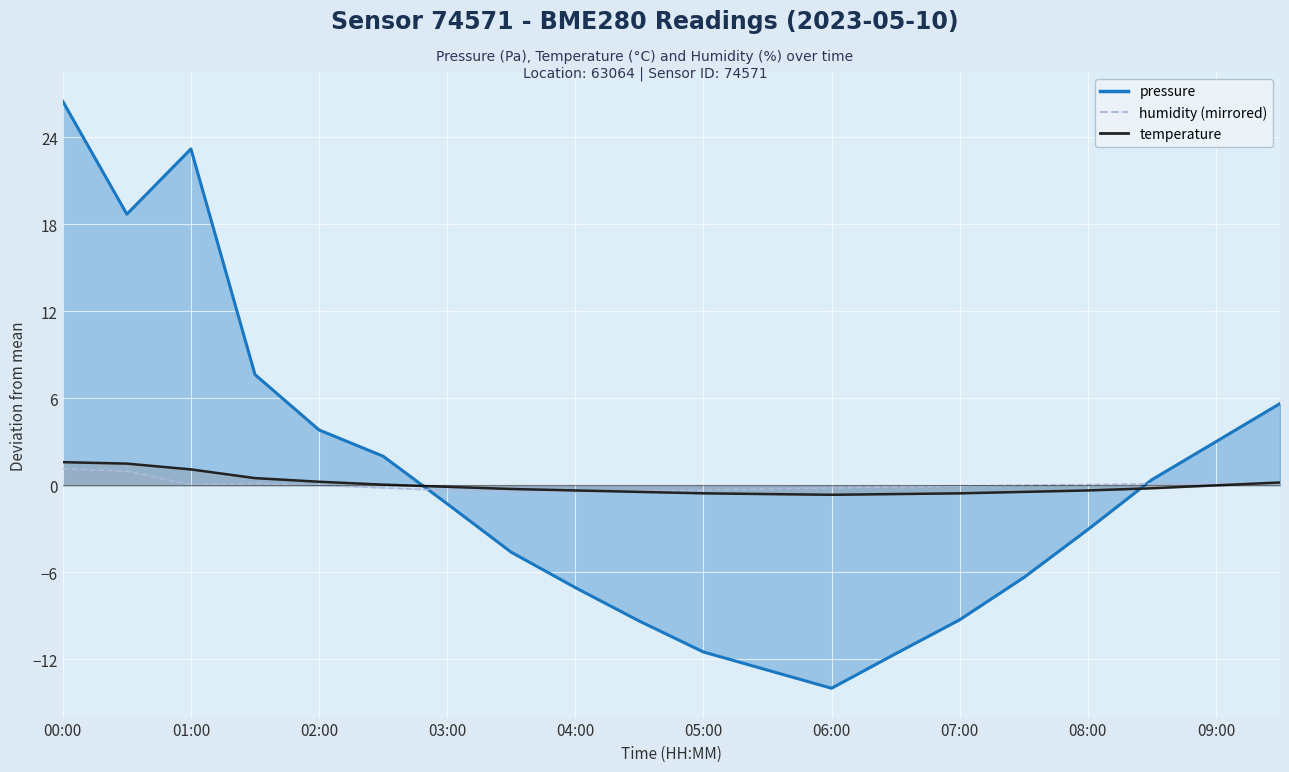

Is it true that humidity (mirrored) equals 0.4 at 00:00?

False